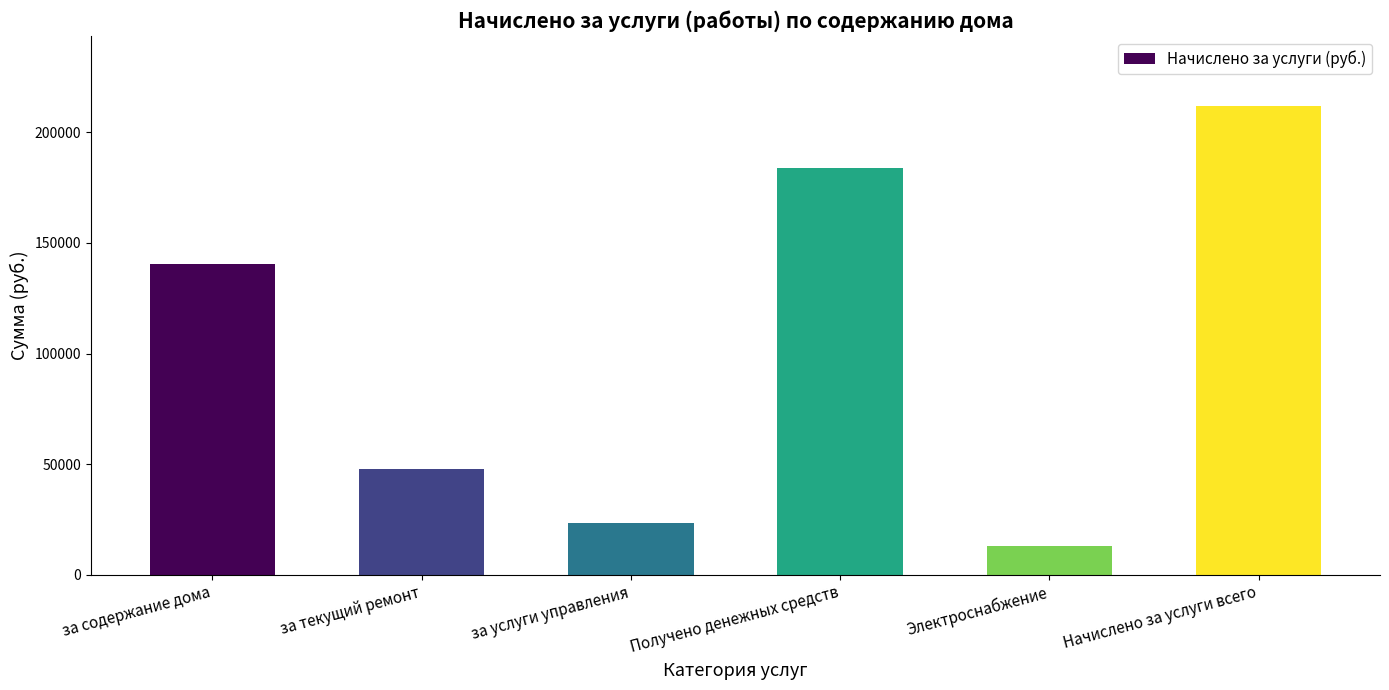

Reading left to right, list all the values displayed in this chart.

за содержание дома=140420.8	за текущий ремонт=48017.9	за услуги управления=23376.4	Получено денежных средств=184062.8	Электроснабжение=12873.6	Начислено за услуги всего=211815.1